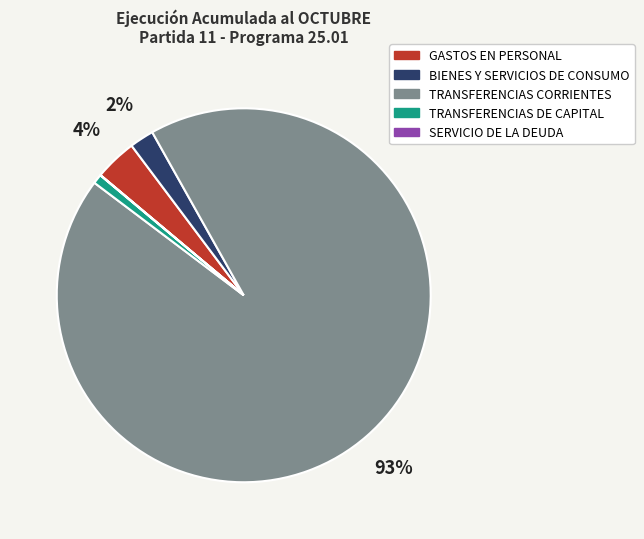

To the nearest percent, what is the combined percentage of TRANSFERENCIAS DE CAPITAL and TRANSFERENCIAS CORRIENTES?

94%